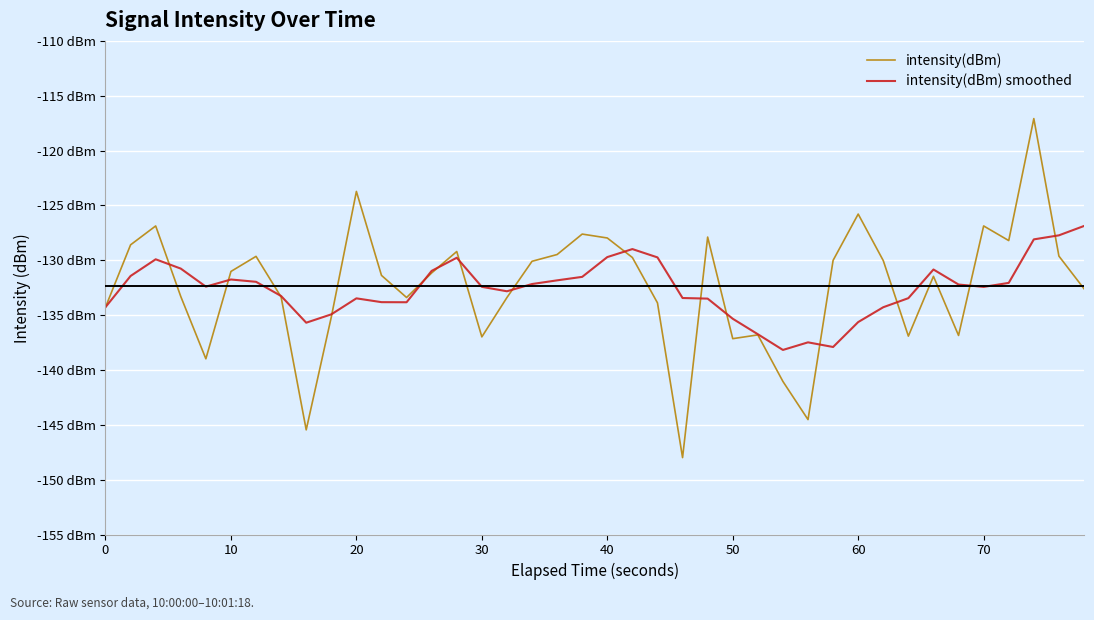

In intensity(dBm) smoothed, how many points are higher than both neighbors (excluding endpoints)?

7